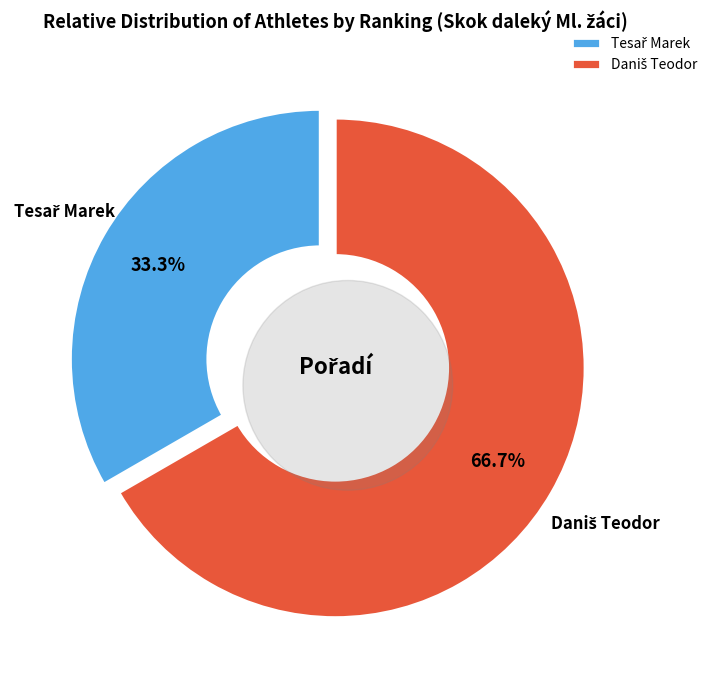

Does Daniš Teodor represent more than half of the total?

Yes